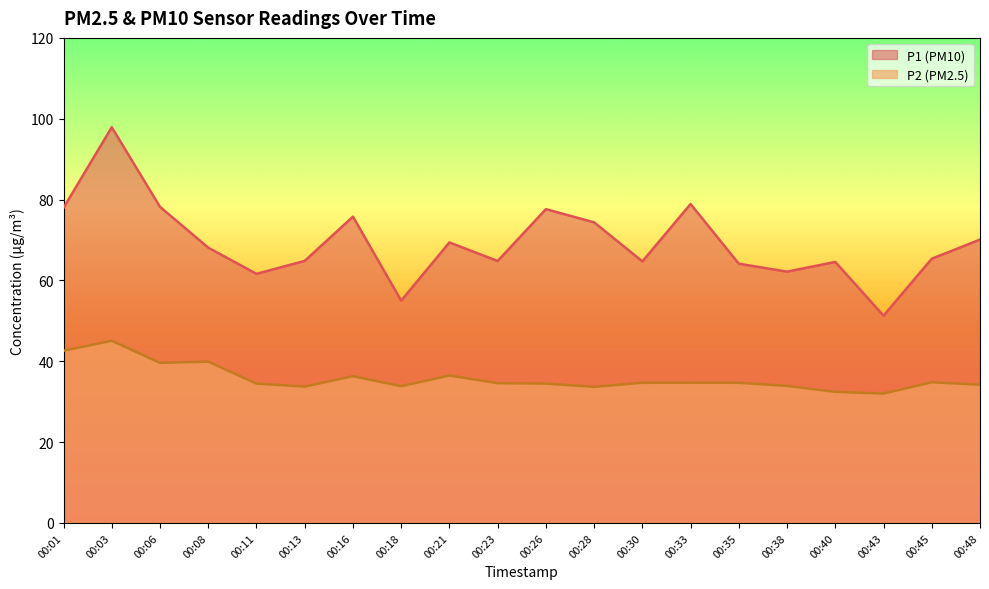

True or false: P1 has a value of 68.1 at 00:08.

True